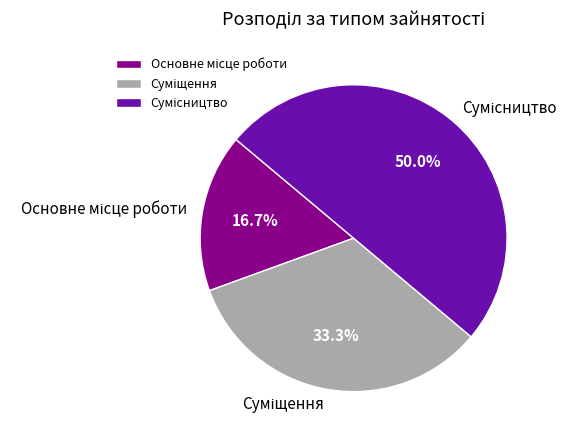

Which slice is the largest?

Сумісництво